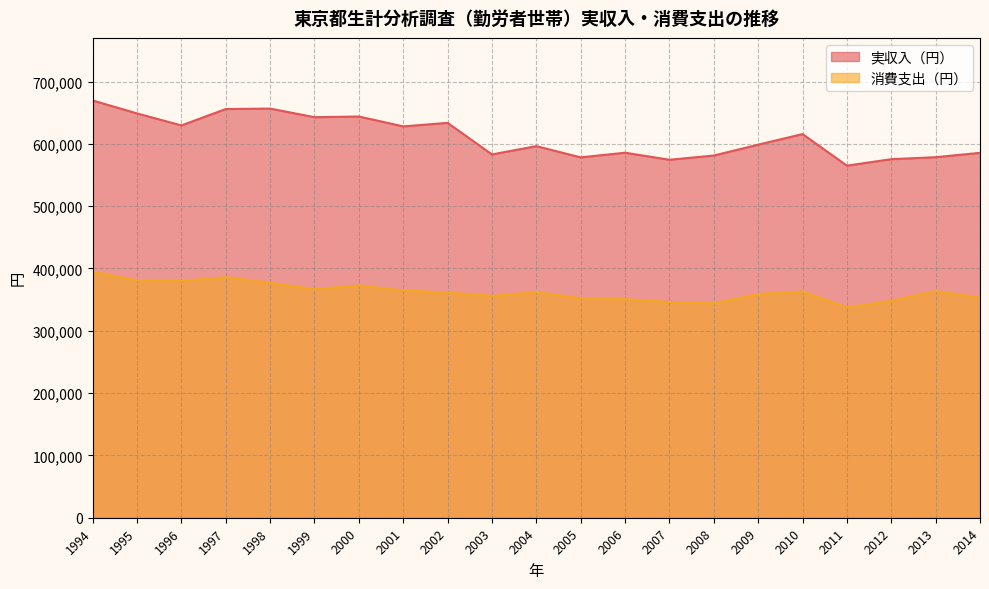

How many lines are shown in the chart?

2